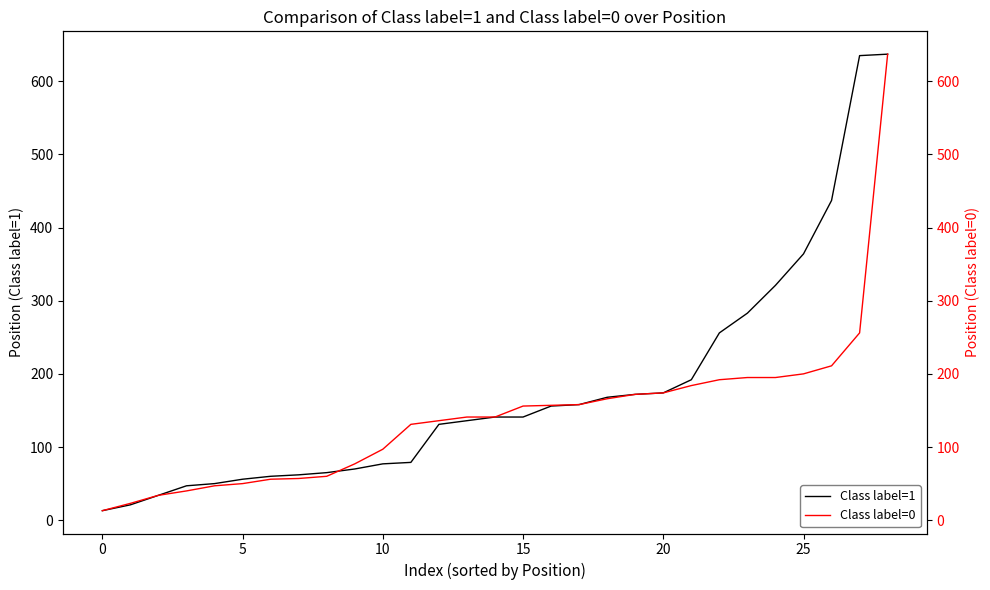

The value of Class label=1 at 15 is 141. True or false?

True